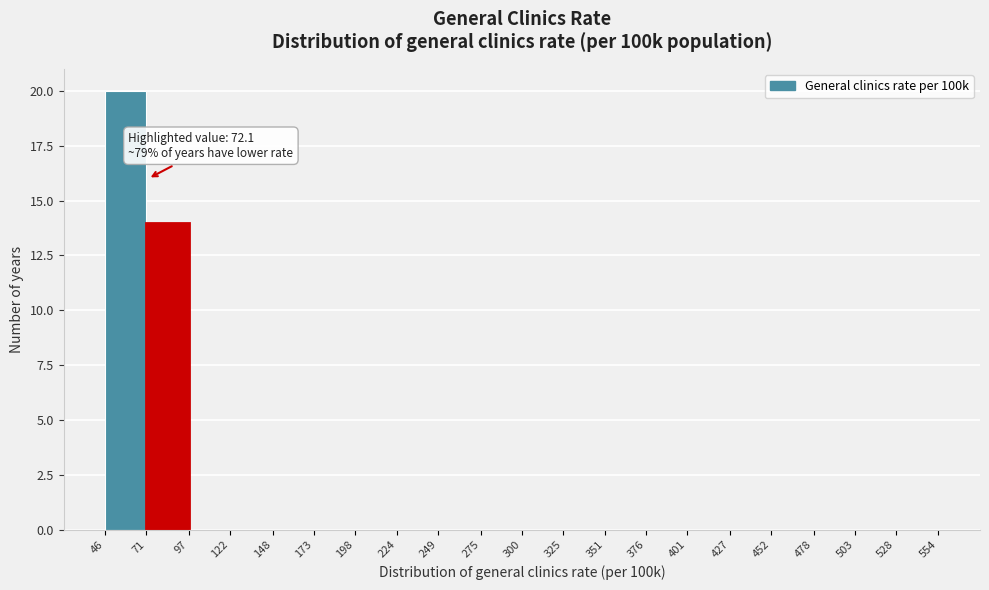

Which range on the x-axis has the tallest bar?

46 to 71